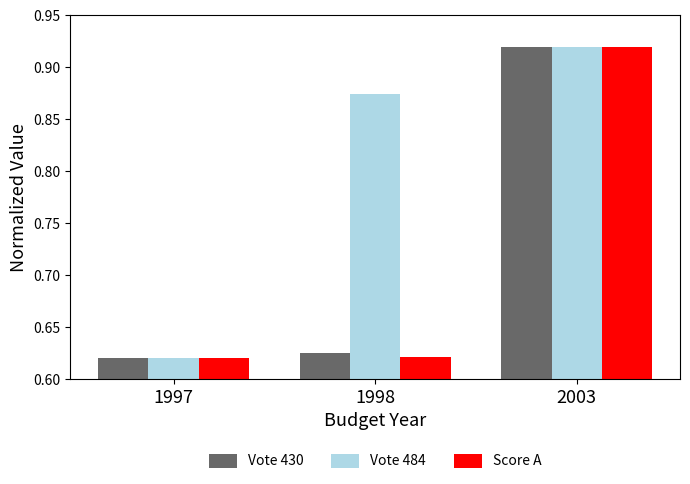

What are all the series names shown in the legend?

Vote 430, Vote 484, Score A